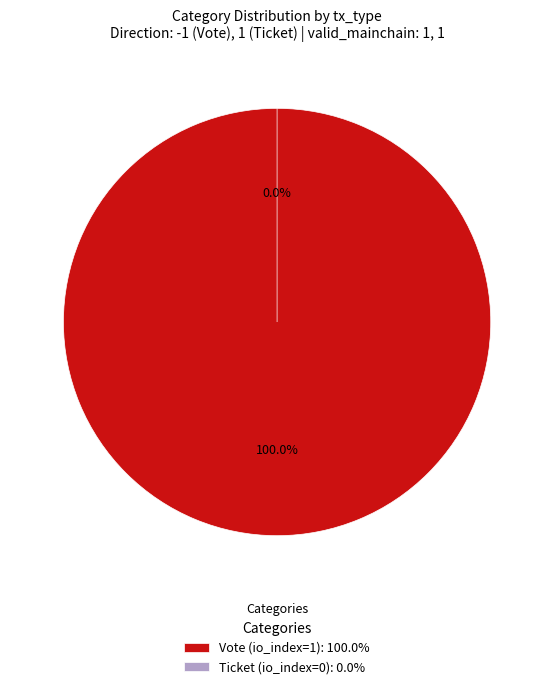

What percentage do Vote (io_index=1) and Ticket (io_index=0) together represent?

100.0%